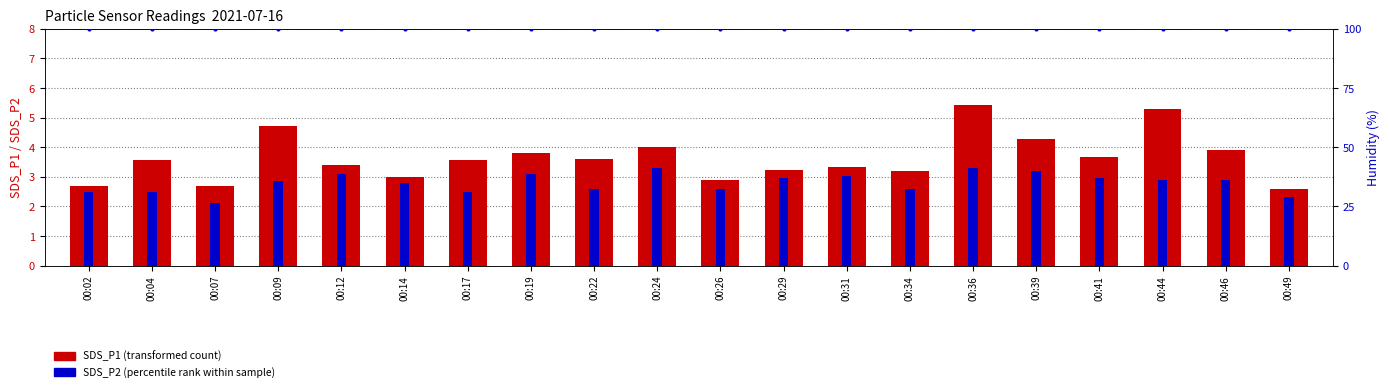

What is the average value of the SDS_P2 series?

2.8